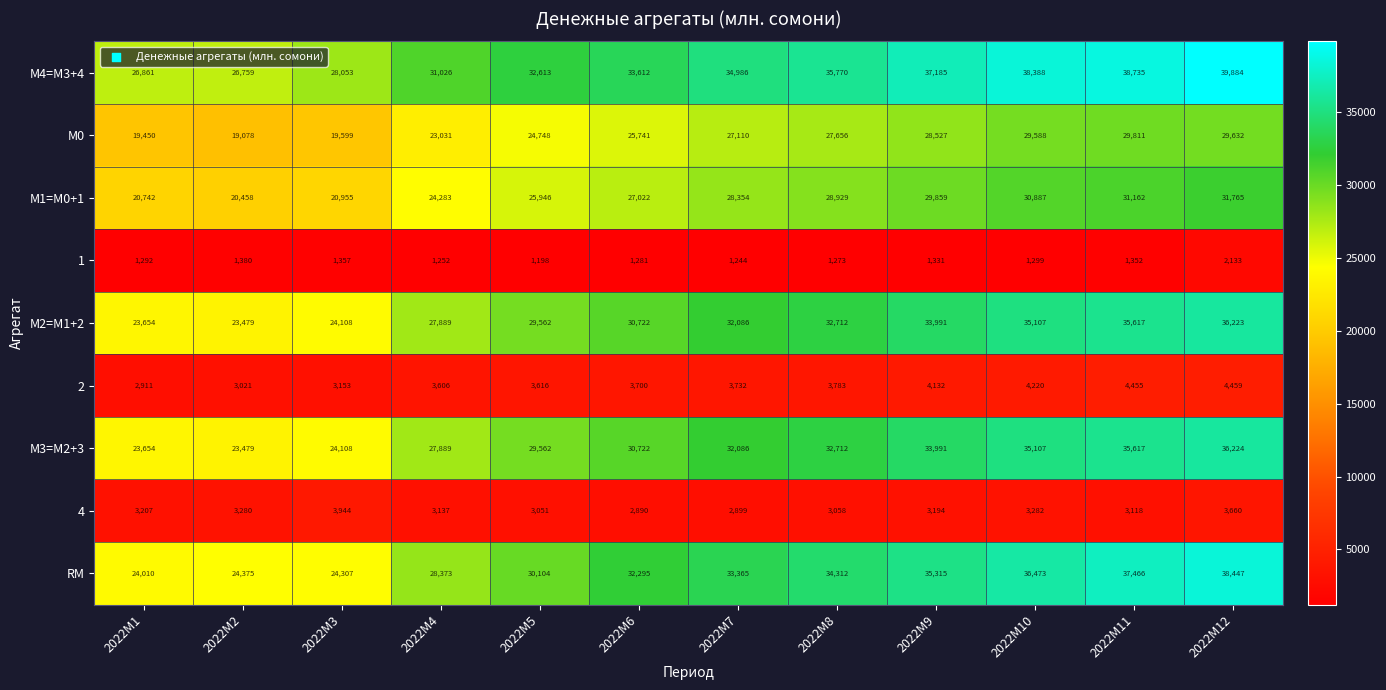

True or false: RM has a value of 8270 at 2022M3.

False